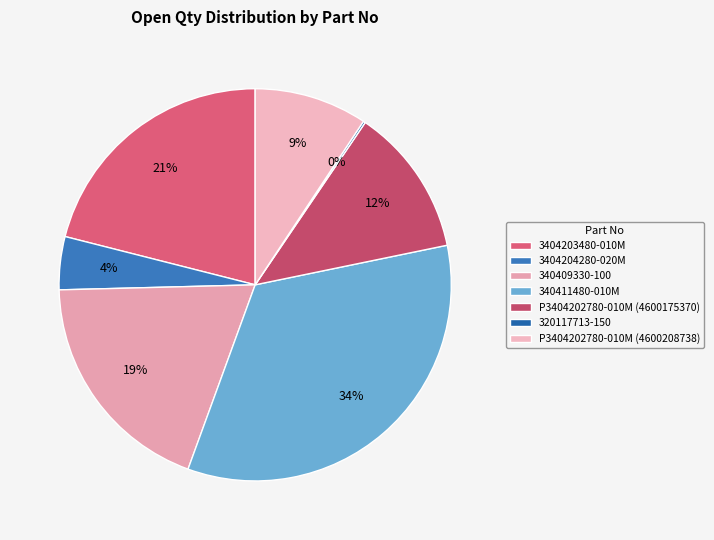

Is 3404204280-020M the majority of the pie?

No